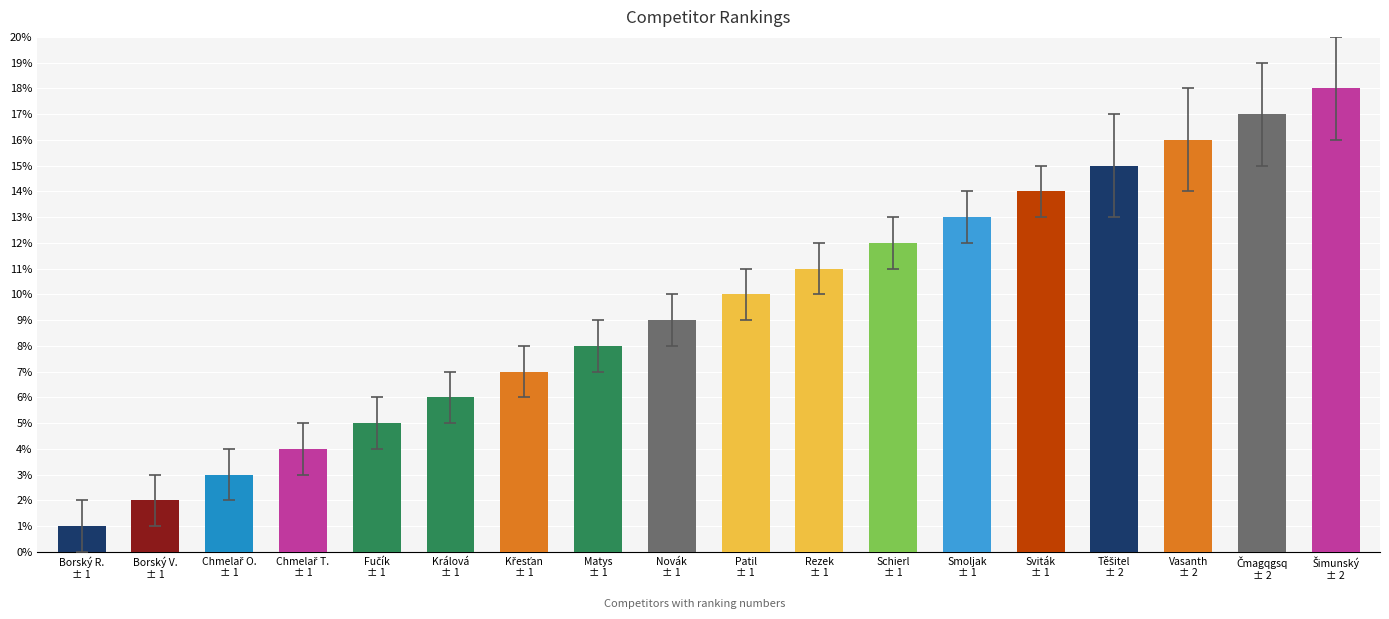

What is the smallest value displayed?

1